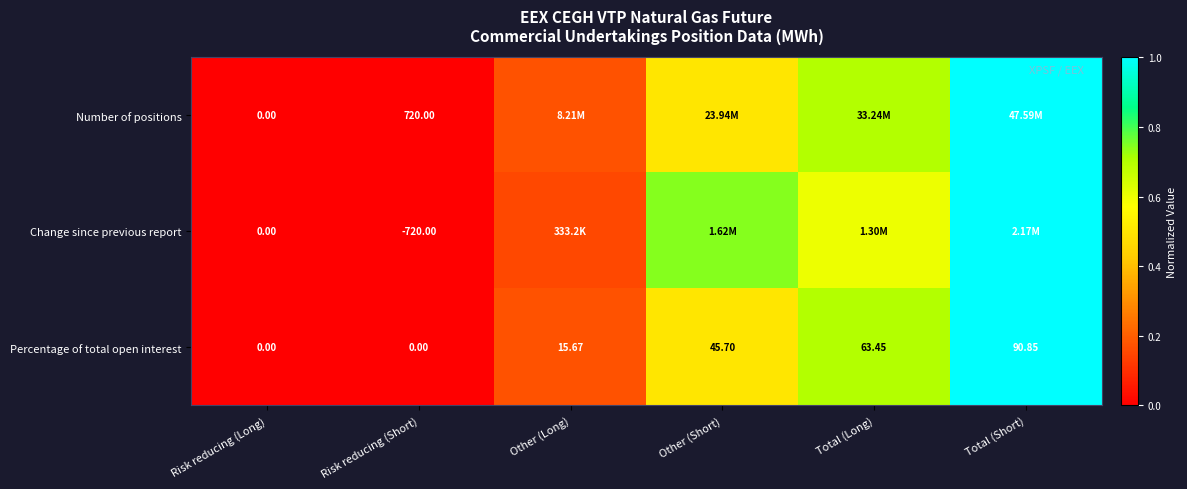

Where does the Percentage of total open interest series first go above 45?

Other (Short)